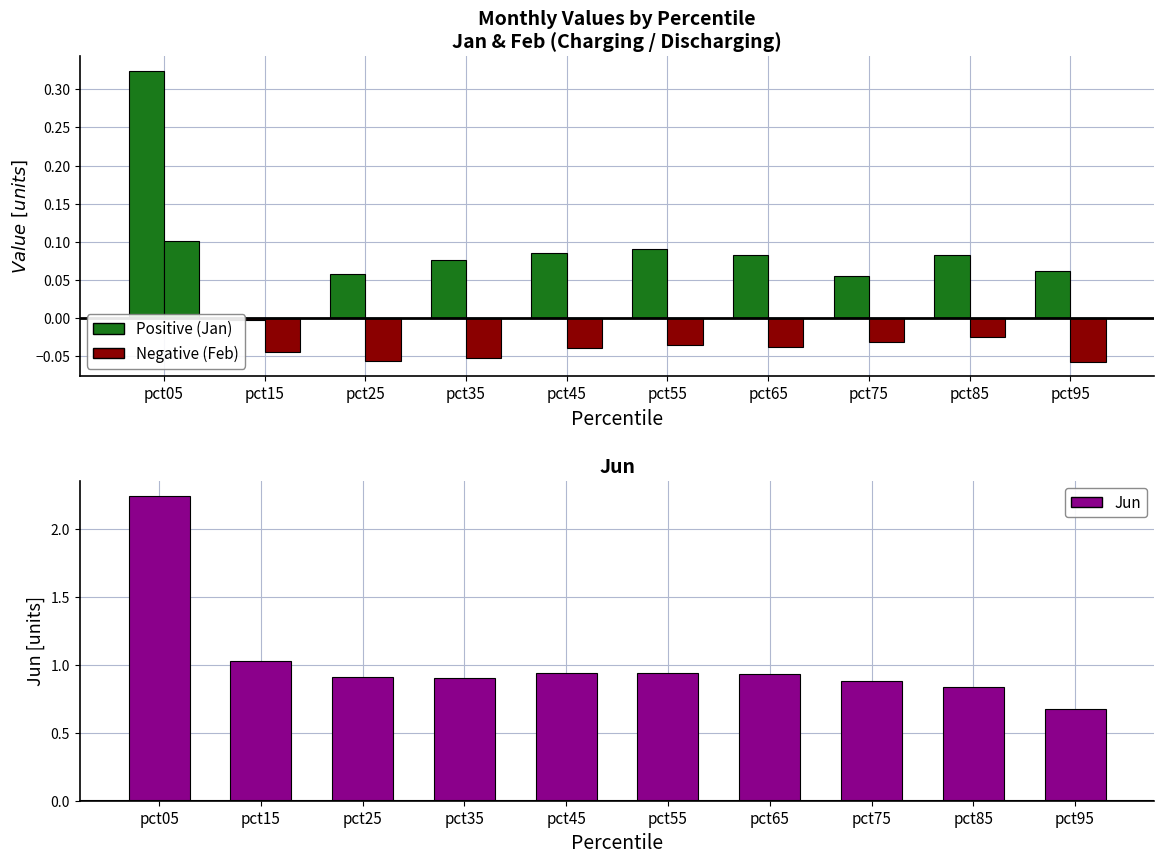

What is the sum of all Jun values?

10.3